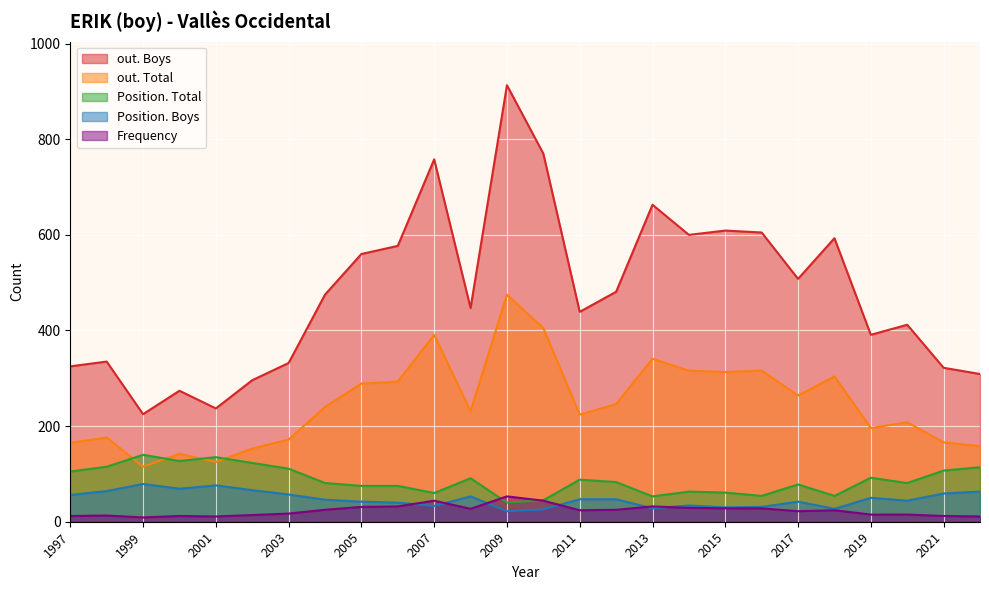

True or false: out. Total and Position. Boys intersect in this chart.

False